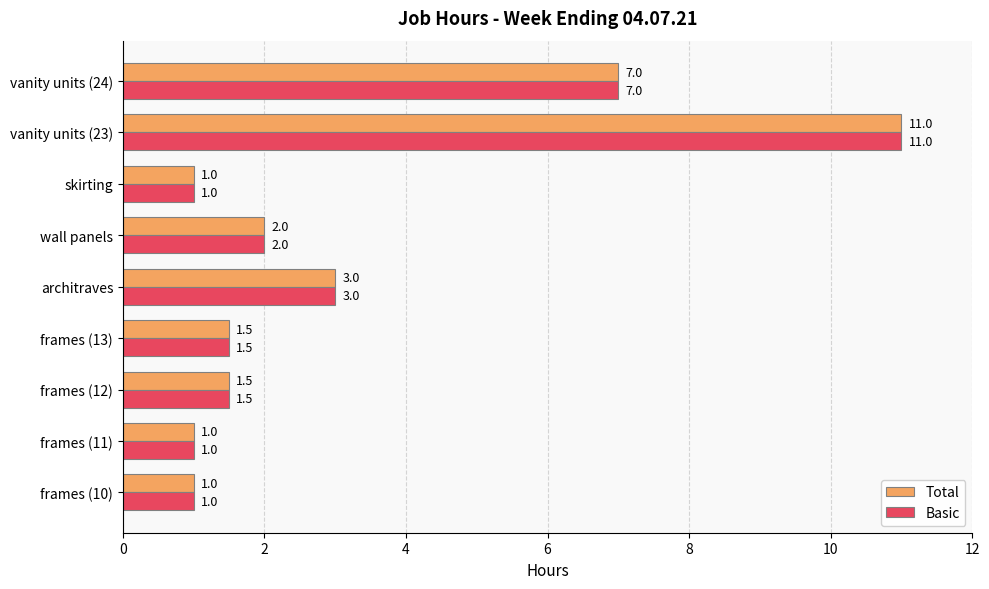

The value of Total at wall panels is 2.8. True or false?

False